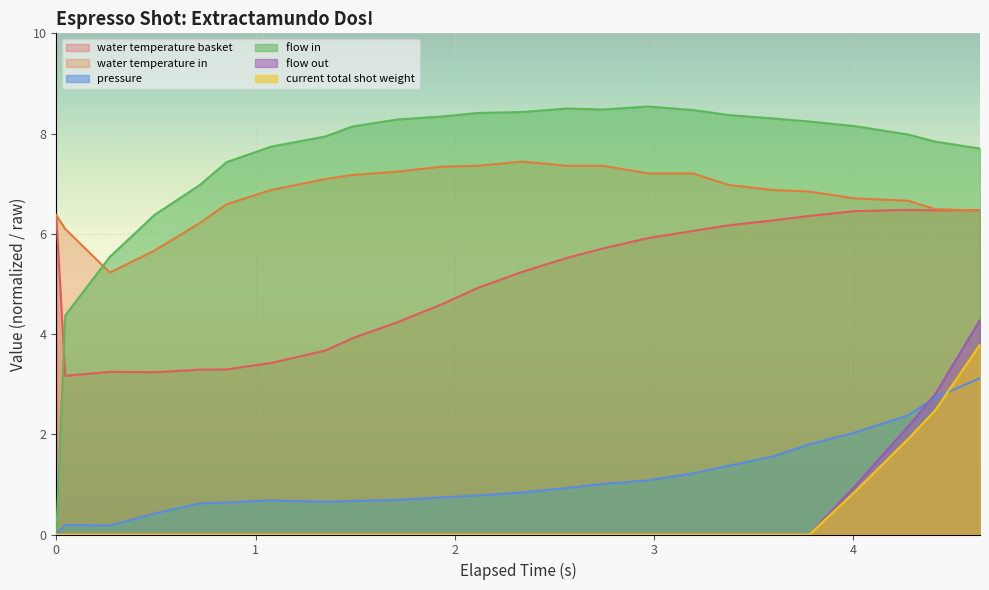

True or false: flow_in and current_total_shot_weight cross at least once.

False